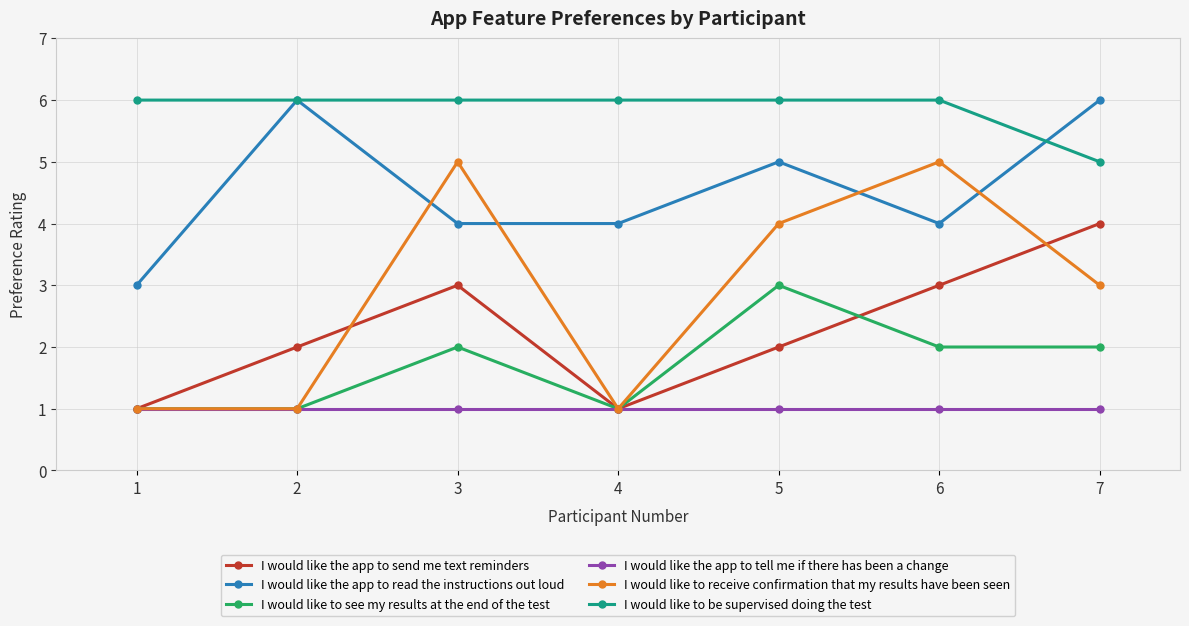

Which series has the largest range (max minus min)?

I would like to receive confirmation that my results have been seen